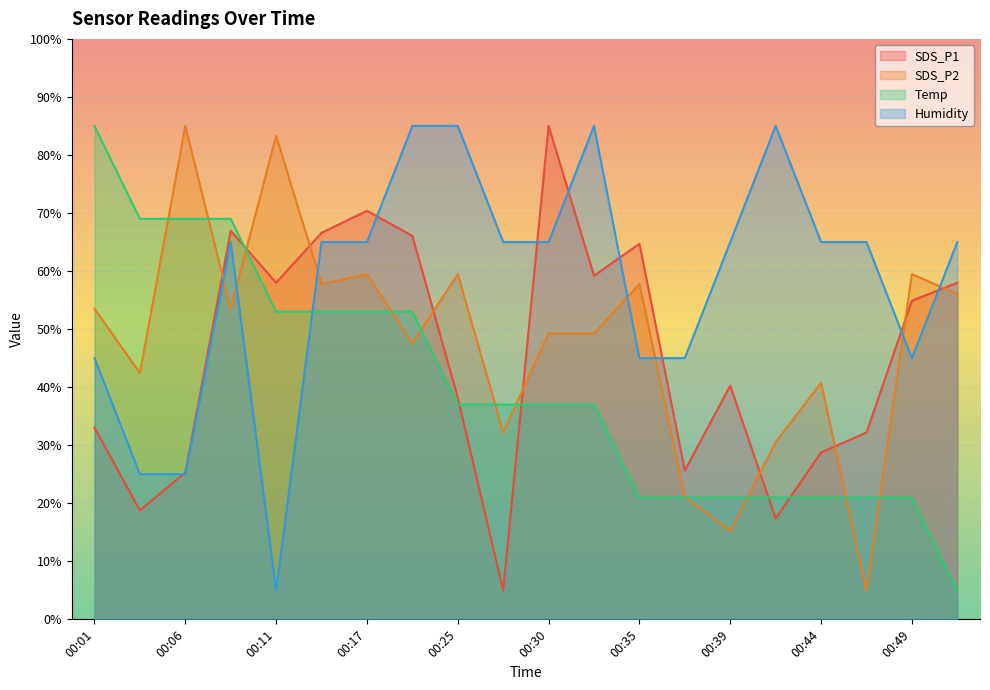

What is the value of the SDS_P1 point at the 2nd from the left?

18.8